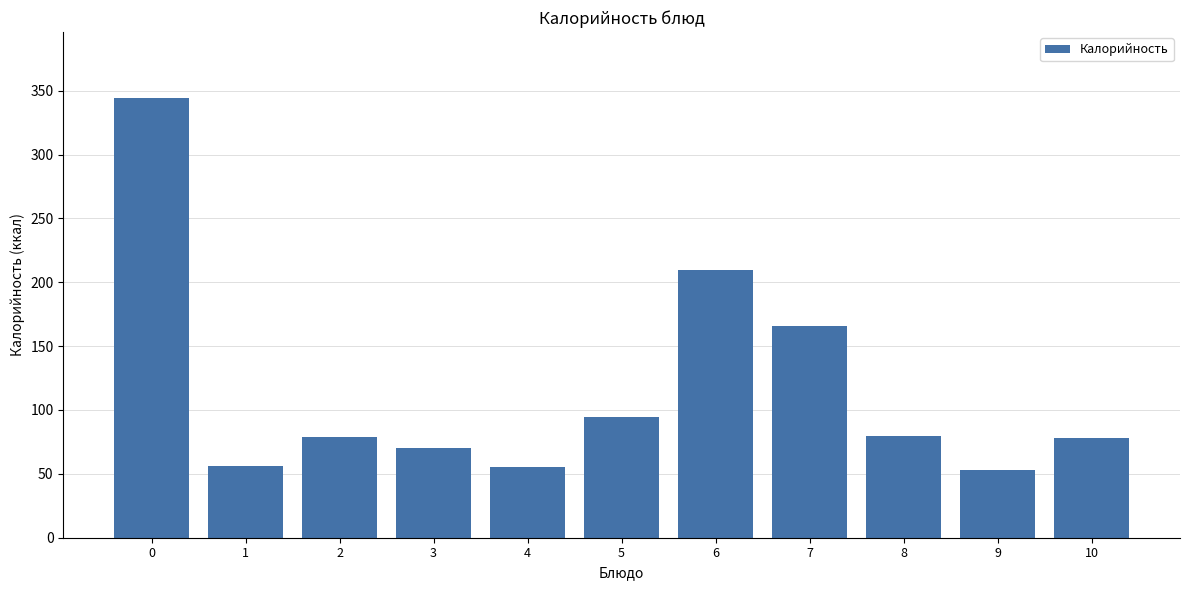

What is the value of the 7th bar from the left?

209.7